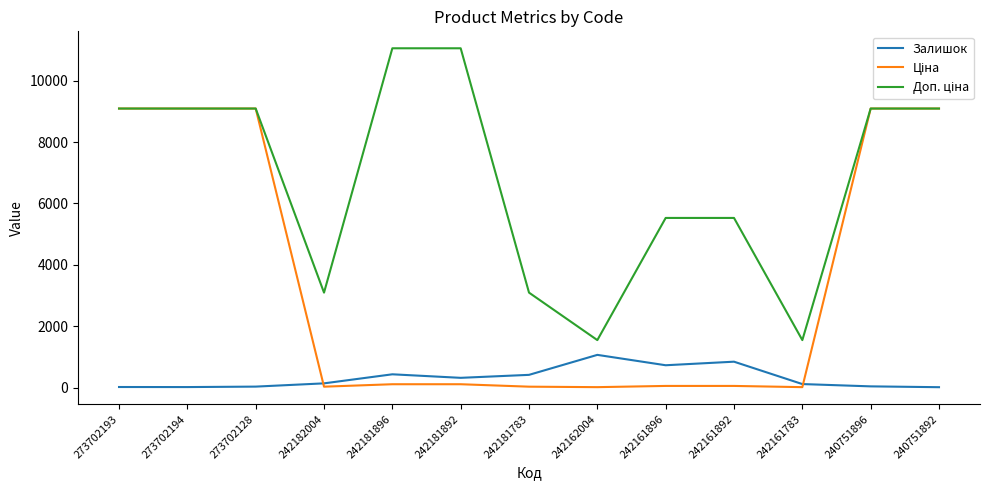

What position from the left is 273702193?

1